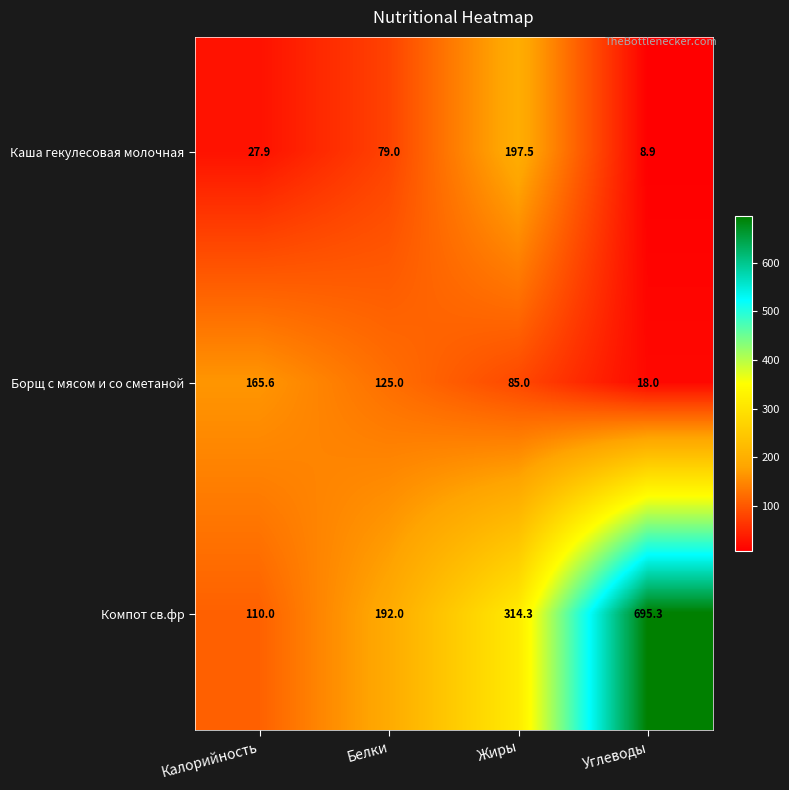

Which category has the lowest value across all series?

Углеводы